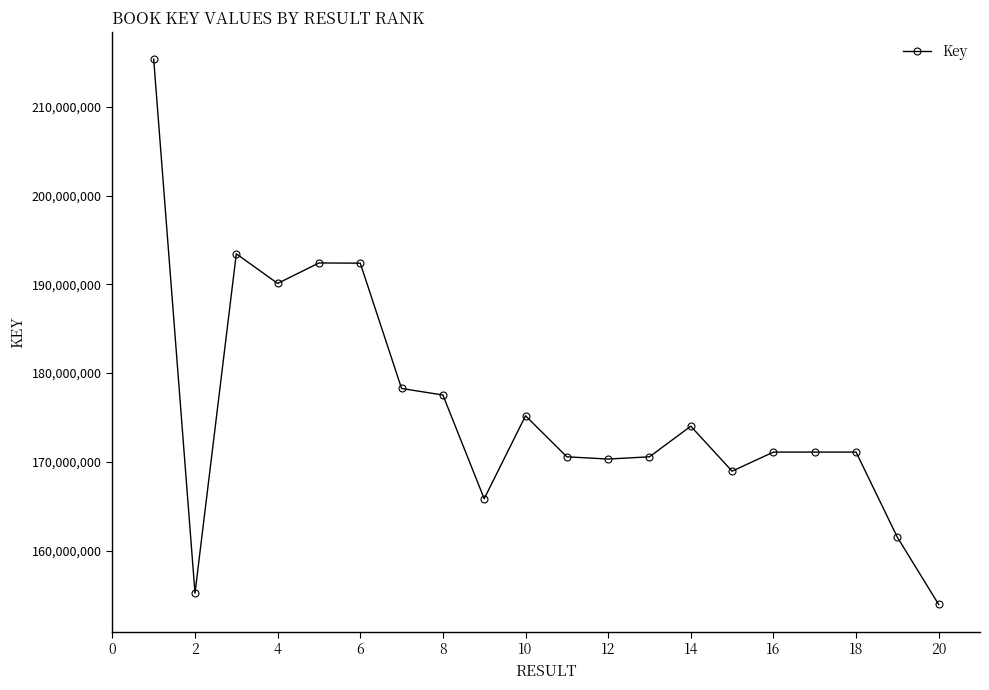

Does the chart have visible grid lines?

No